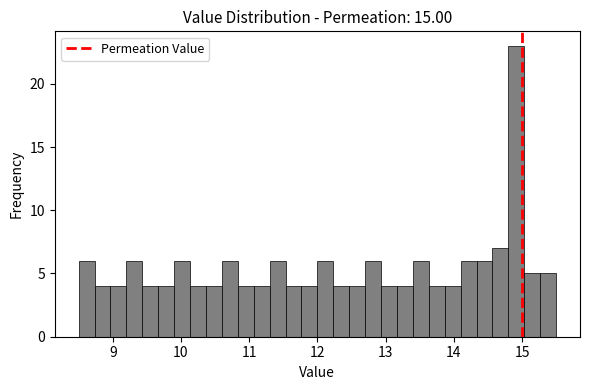

Around what value on the x-axis is the tallest bar? Give the approximate position of its centre, as read against the axis.

14.9